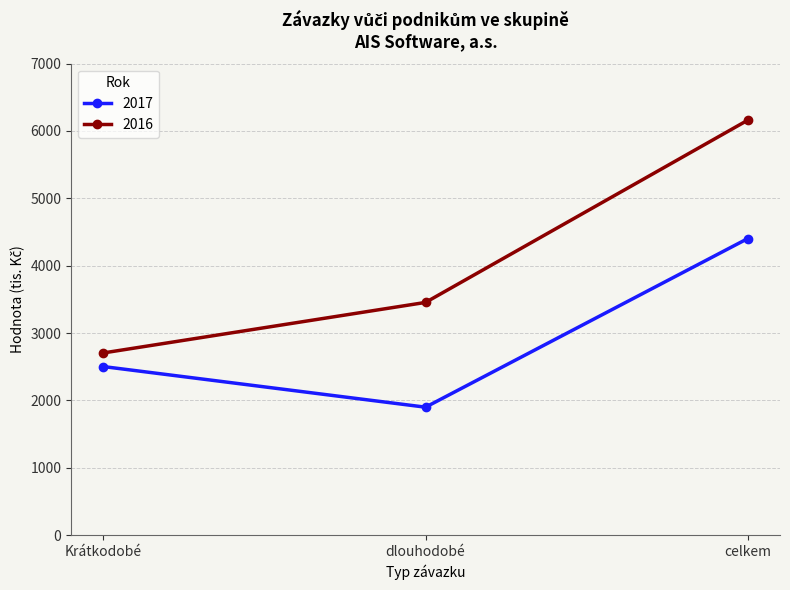

What is the difference between the 2017 values at dlouhodobé and Krátkodobé?

603